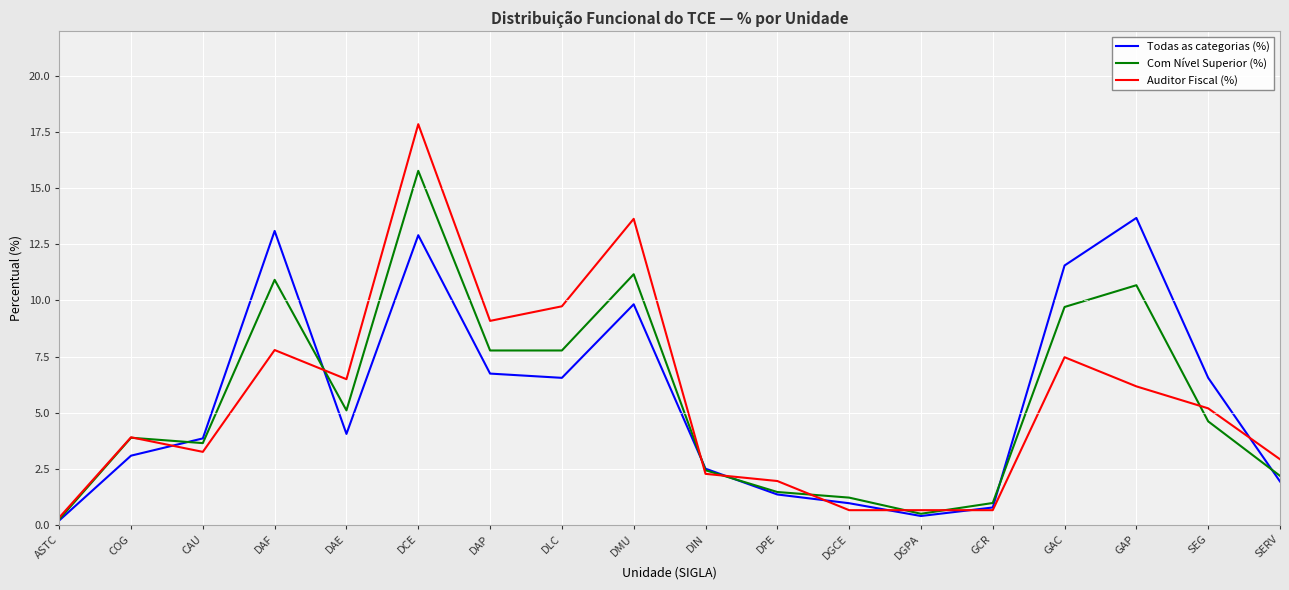

What position from the right is GAP?

3